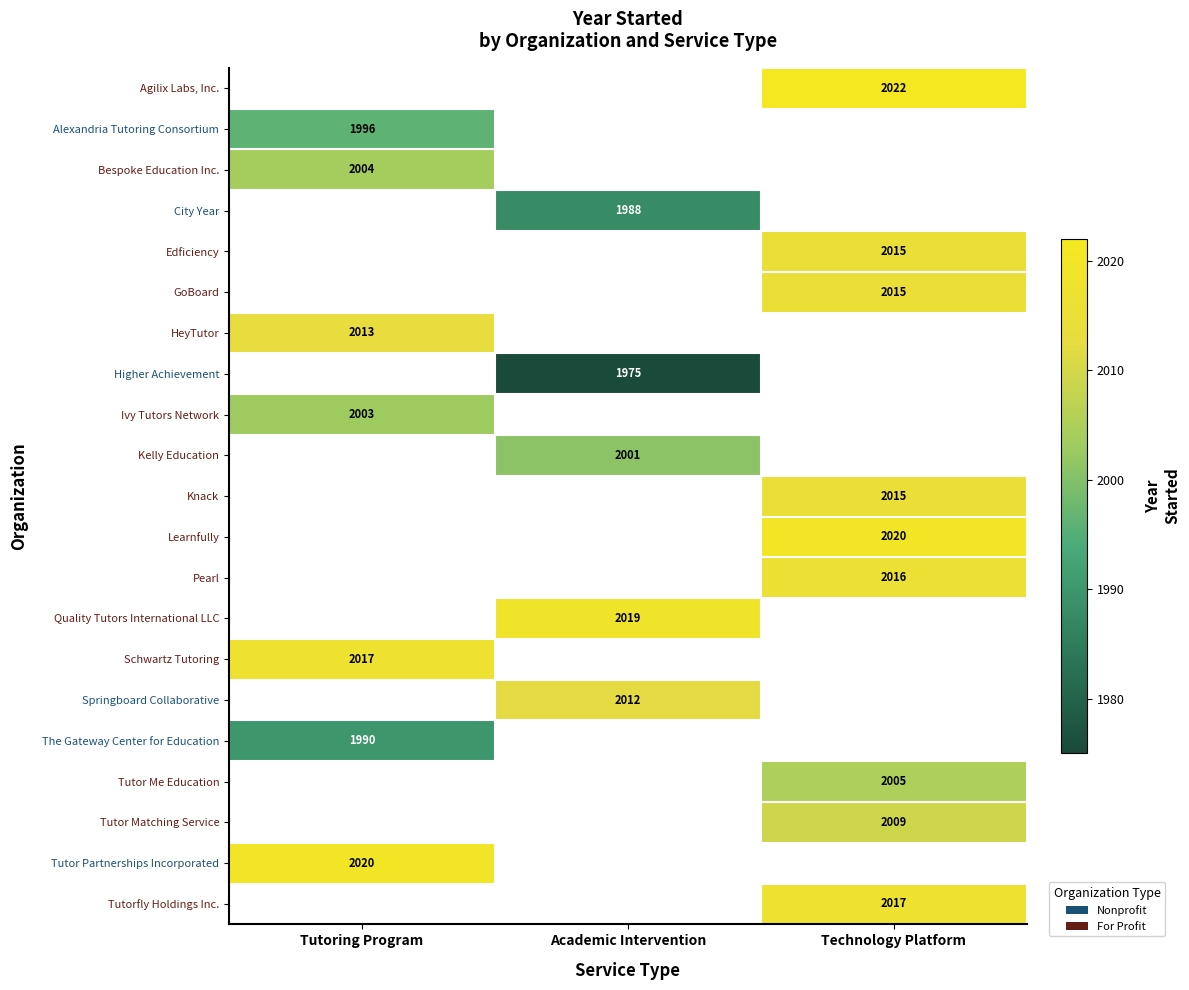

The GoBoard series shows 1005 at Technology Platform. True or false?

False